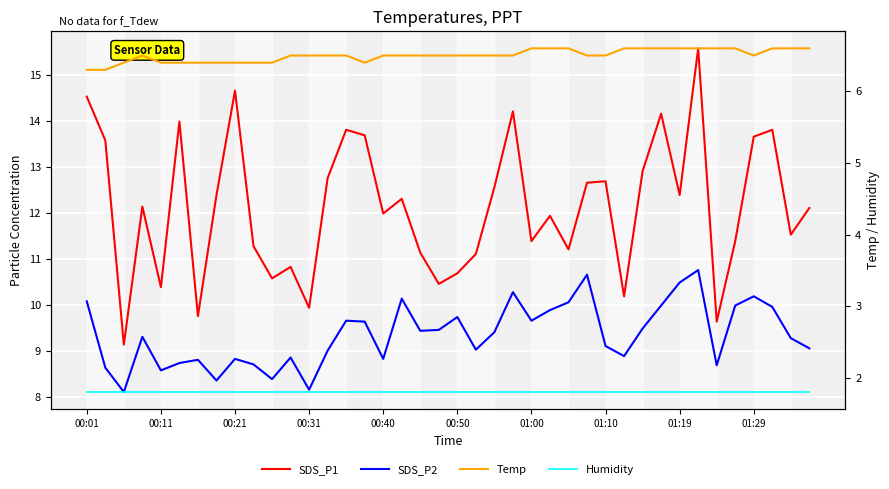

What position from the left is 25?

26